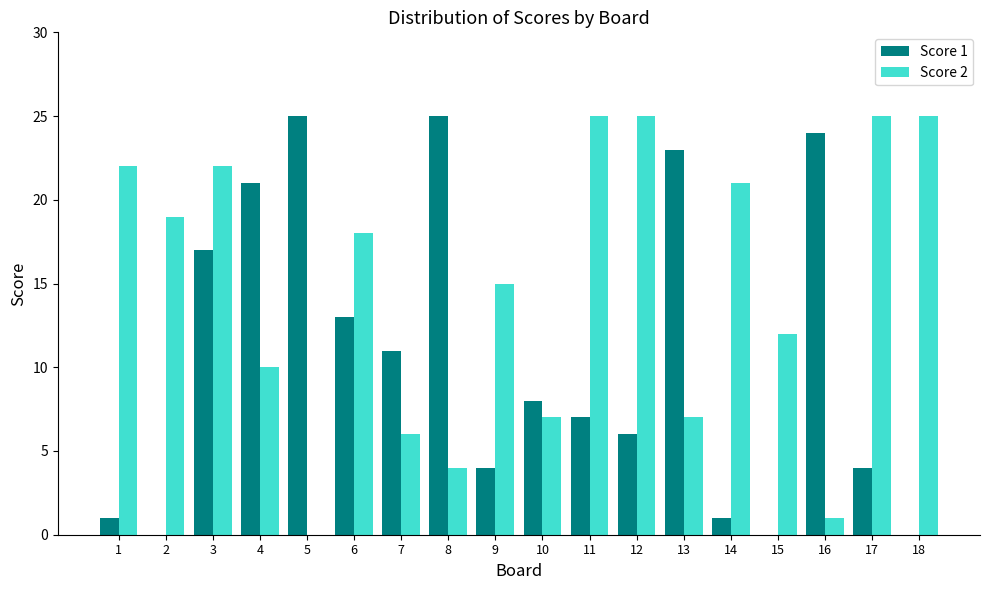

How many data points does each series have?

18